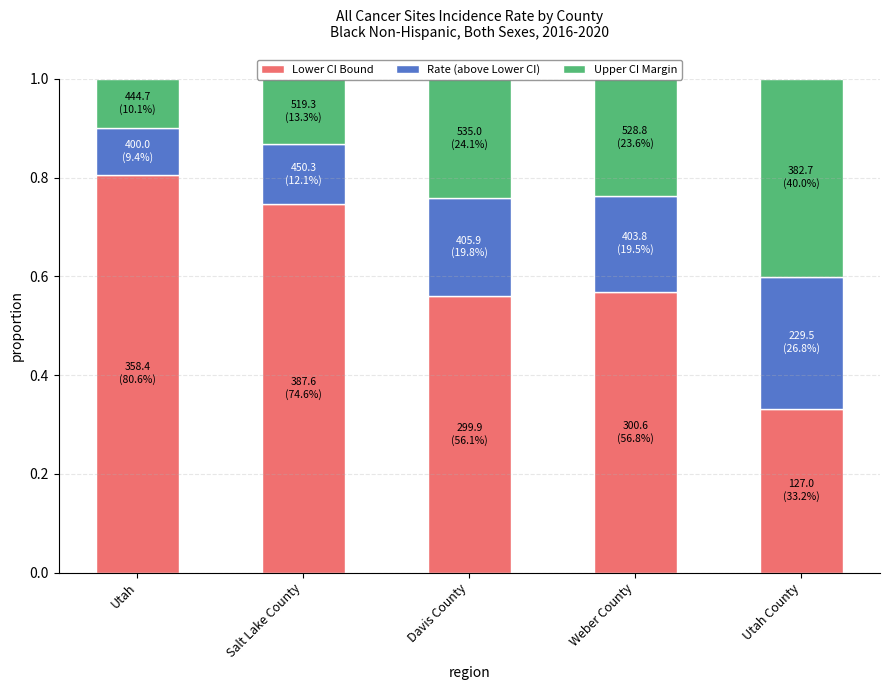

At which label is Lower CI Bound closest to 0?

Utah County